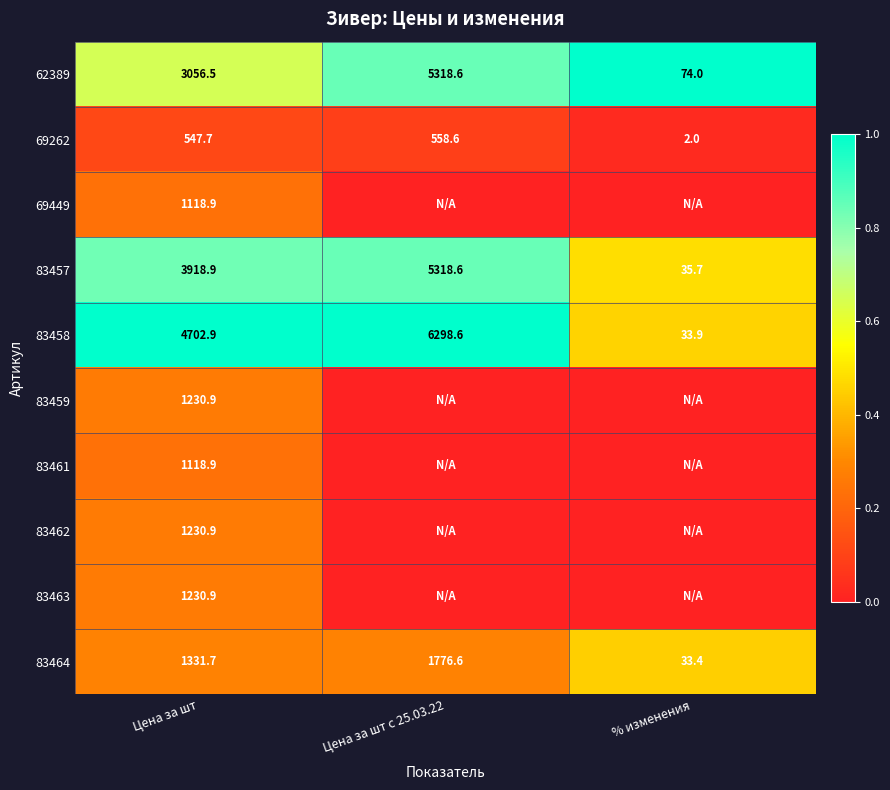

True or false: 83462 has a value of 1756.3 at Цена за шт.

False